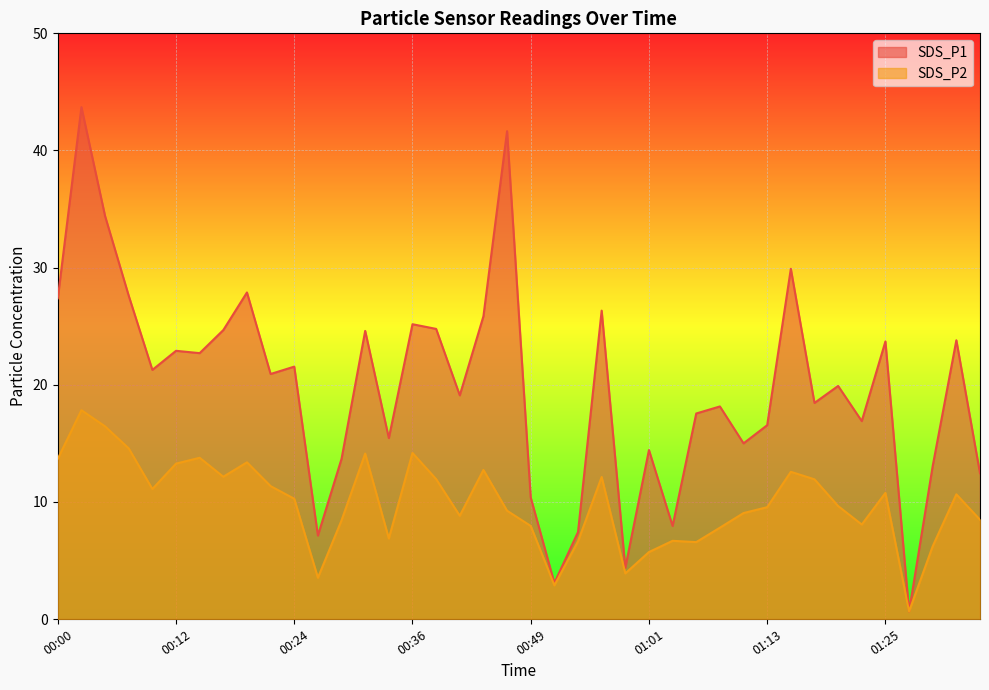

Reading left to right, list all the values displayed in this chart.

SDS_P1: 27.4	43.7	34.4	27.6	21.3	22.9	22.7	24.7	27.9	20.9	21.6	7.1	13.7	24.6	15.4	25.2	24.8	19.1	25.9	41.6	10.4	3.1	7.4	26.3	4.4	14.4	8.0	17.6	18.1	15.0	16.6	29.9	18.4	19.9	16.9	23.7	0.7	13.1	23.8	12.4
SDS_P2: 13.7	17.8	16.4	14.6	11.1	13.3	13.8	12.2	13.4	11.3	10.3	3.5	8.4	14.1	6.9	14.2	11.9	8.8	12.7	9.2	8.0	2.9	6.6	12.1	3.9	5.7	6.7	6.6	7.8	9.1	9.6	12.6	11.9	9.7	8.1	10.8	0.7	6.2	10.7	8.5